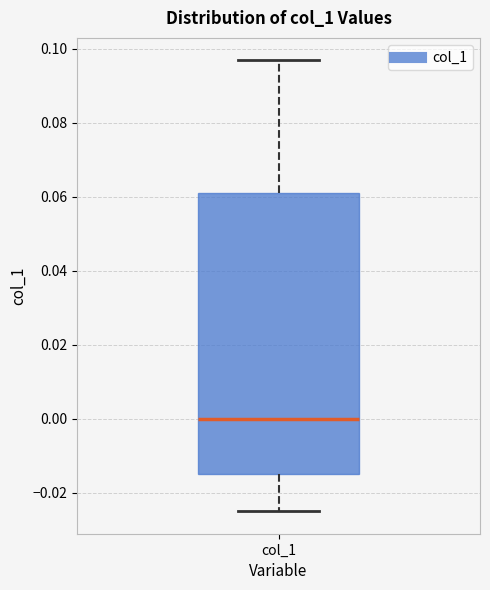

Transcribe this box plot: give where the median line is, the range the box spans, and where the two whiskers end, as read against the y-axis. The values are not printed on the chart, so give them approximately, as read against the axis.

median 0.000, box -0.014 to 0.060, whiskers -0.026 to 0.096